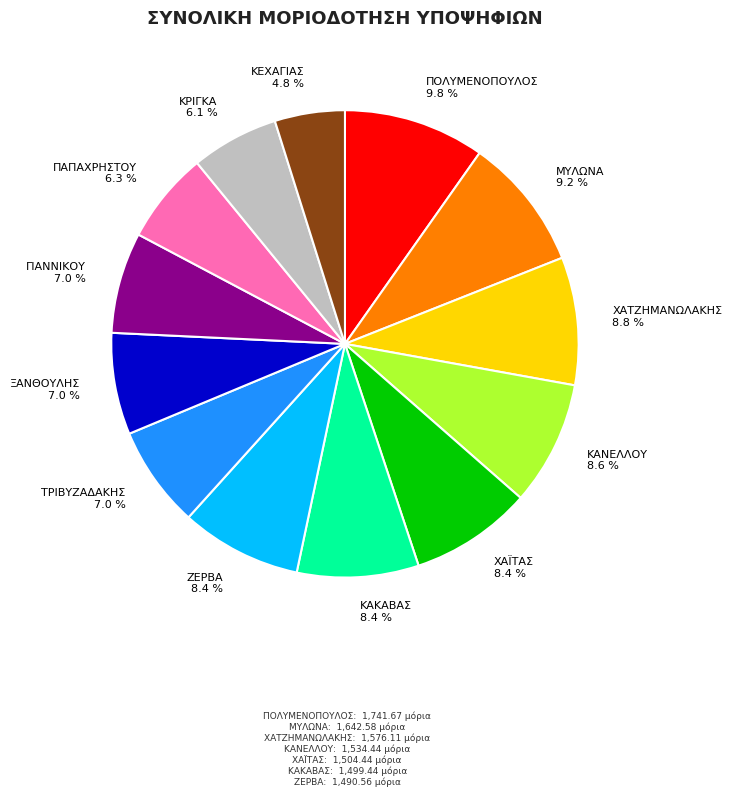

Approximately how many times larger is the value at ΚΑΝΕΛΛΟΥ compared to ΠΟΛΥΜΕΝΟΠΟΥΛΟΣ?

0.9